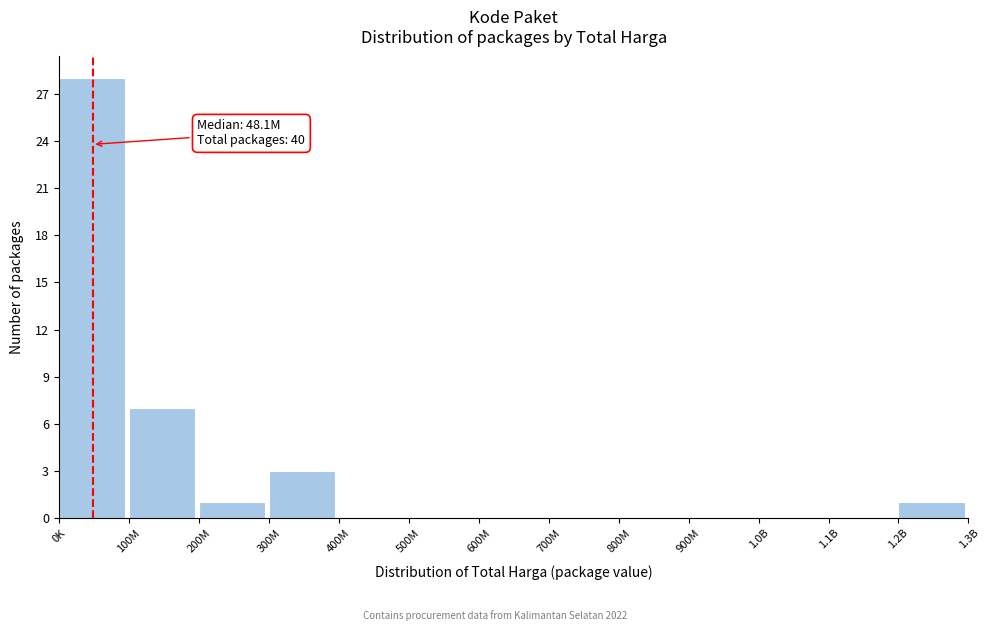

Reading left to right, transcribe all the data shown in this chart.

0K=28	100M=7	200M=1	300M=3	400M=0	500M=0	600M=0	700M=0	800M=0	900M=0	1.0B=0	1.1B=0	1.2B=1